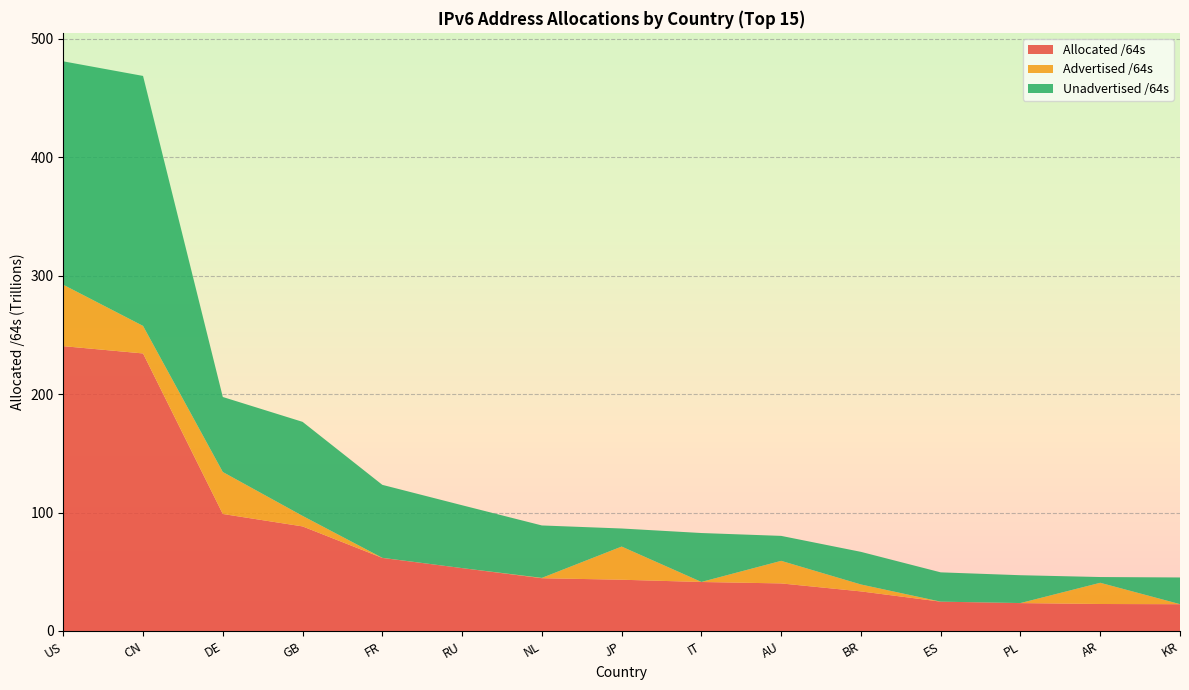

Reading left to right, extract all data points from this chart.

Allocated /64s: 240558509981696	234393551306752	98805762949120	88308836794368	61705803333632	53090110275584	44556009603072	43272344698881	41360805134336	40153726976000	33407892324352	24751898492928	23540729774080	22776369119232	22591528697857
Advertised /64s: 51858089050112	23263610142720	35442123210752	8886288449536	73014706176	4296212480	279174053888	28018756943872	51539673088	19074138898432	5860872880128	12885098496	39192231936	17918071209984	63661015040
Unadvertised /64s: 188700420931584	211129941164032	63363639738368	79422548344832	61632788627456	53085814063104	44276835549184	15253587755009	41309265461248	21079588077568	27547019444224	24739013394432	23501537542144	4858297909248	22527867682817